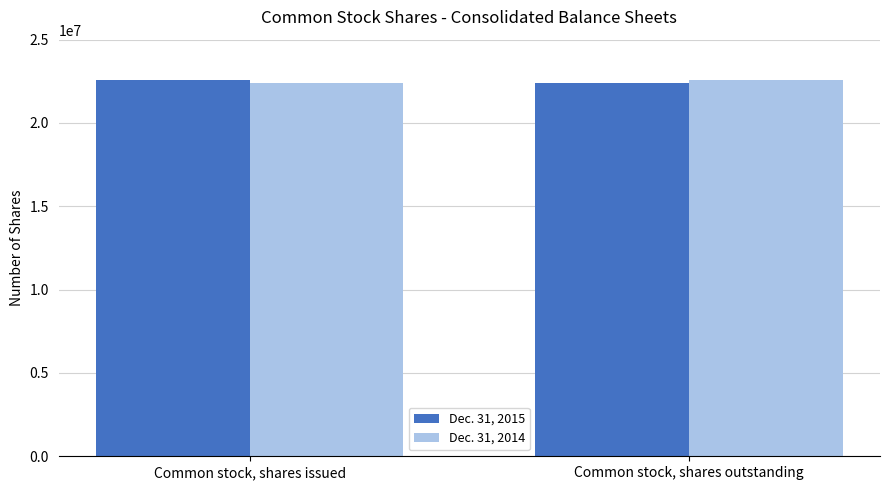

What is the spread (max minus min) of values at Common stock, shares issued?

214804